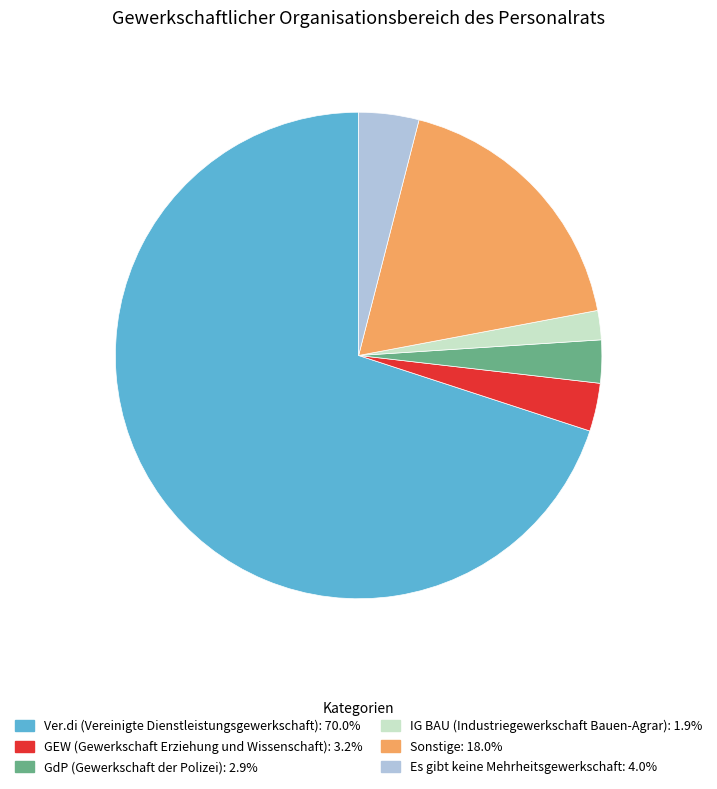

Is the sum of GdP (Gewerkschaft der Polizei) and Es gibt keine Mehrheitsgewerkschaft greater than half?

No